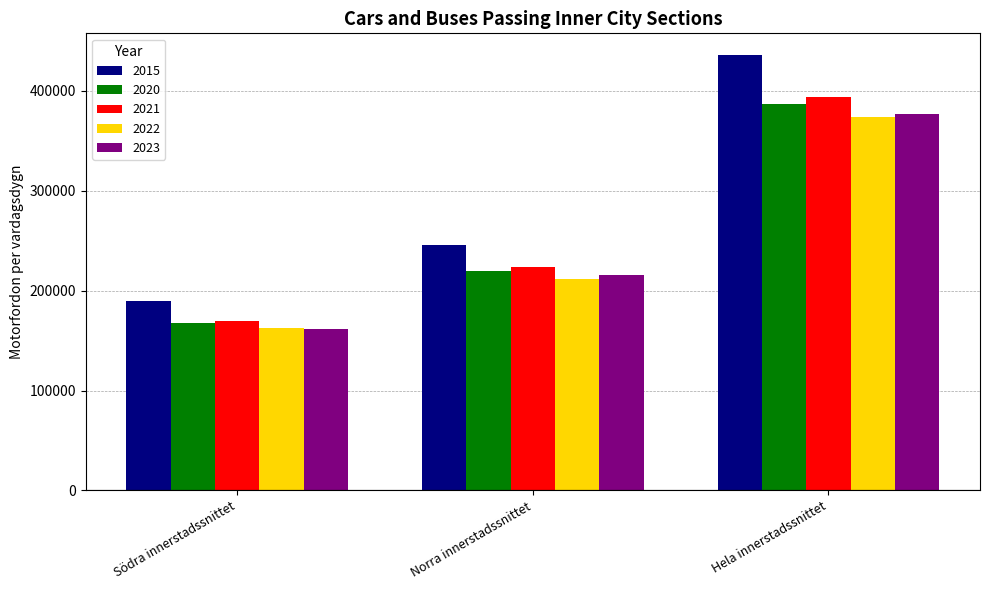

How many values in the 2015 series are below 245643?

1